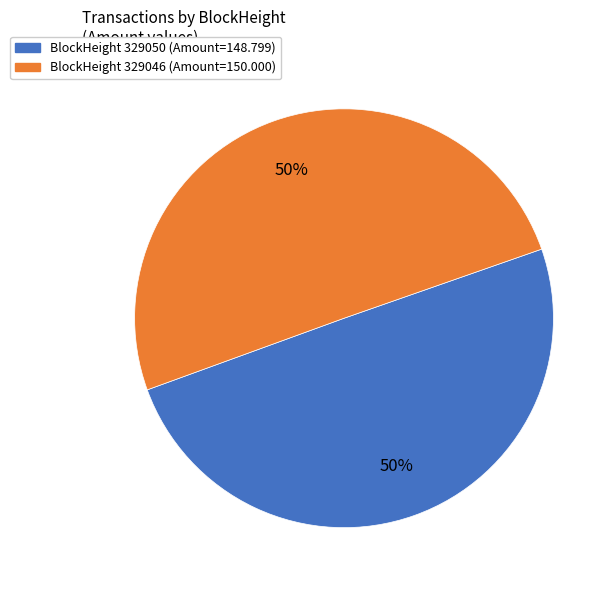

To the nearest percent, what is the average slice percentage?

50%